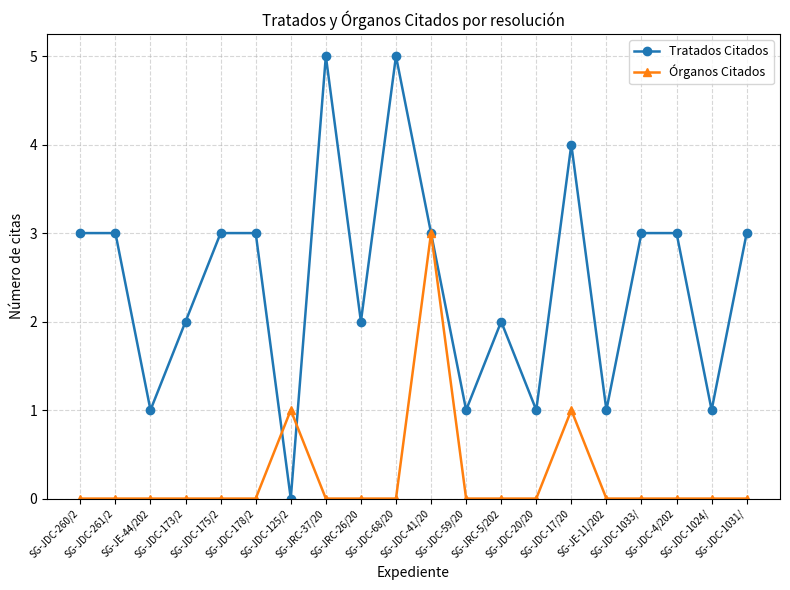

What is the difference between the second highest and second lowest values in the Órganos Citados series?

1